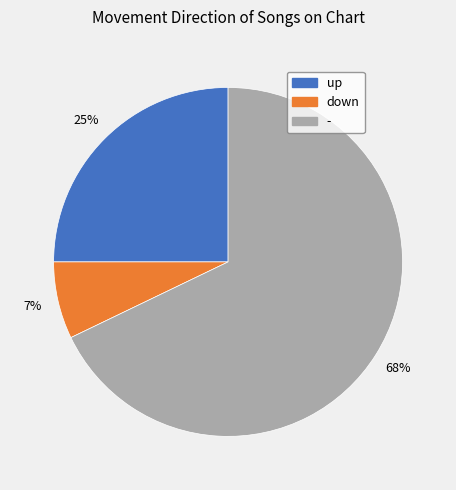

What percentage is the up slice, to the nearest percent?

25%